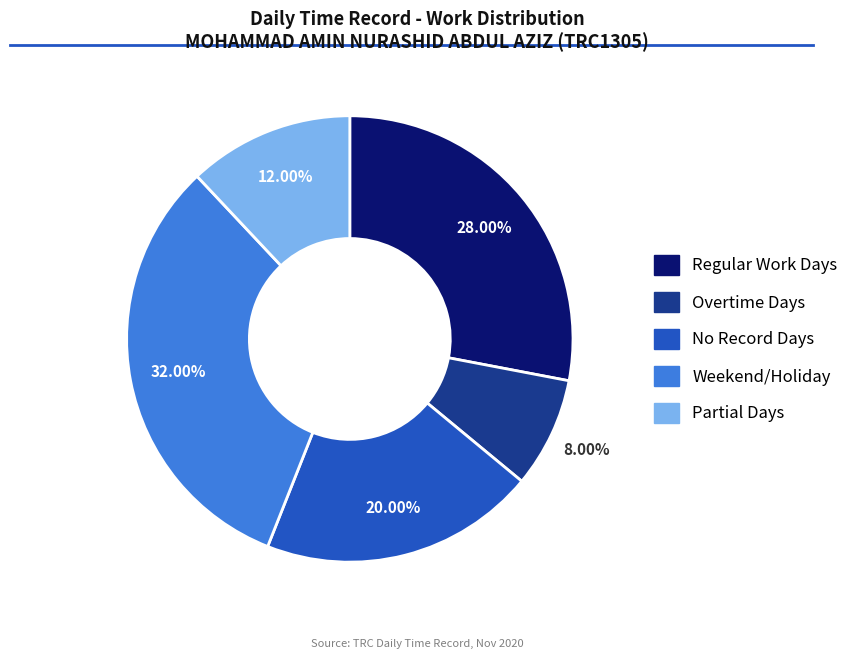

Is there any slice that represents more than half of the pie?

No